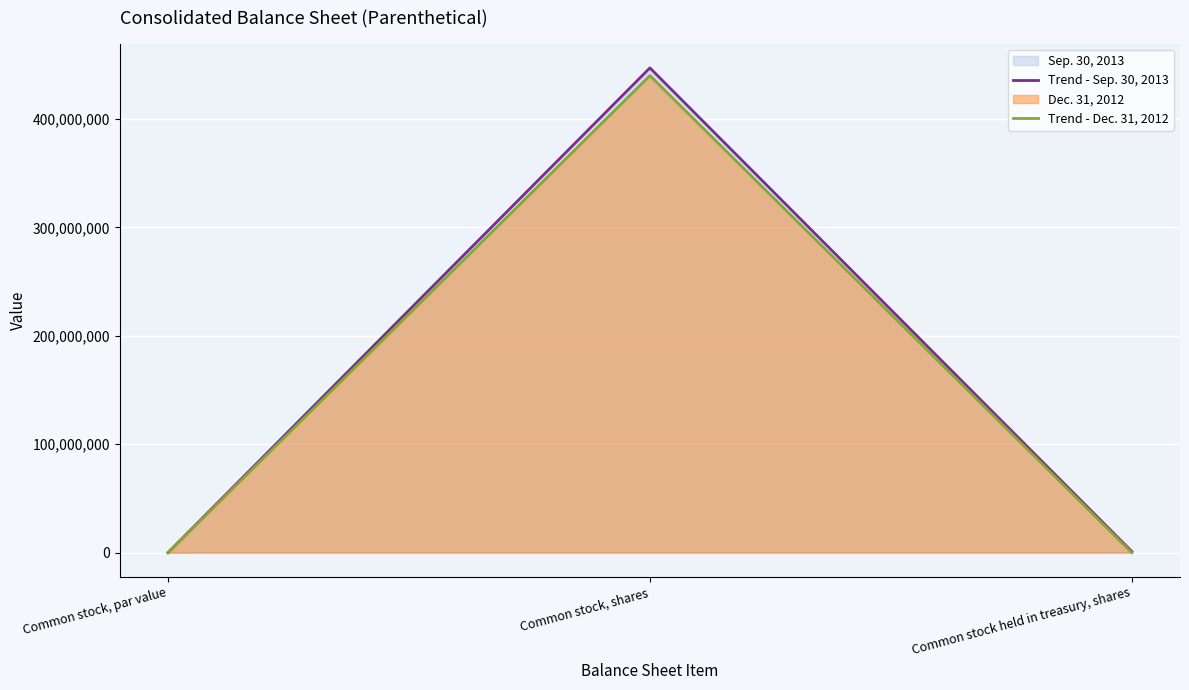

Which category has the highest value across all series?

Common stock, shares